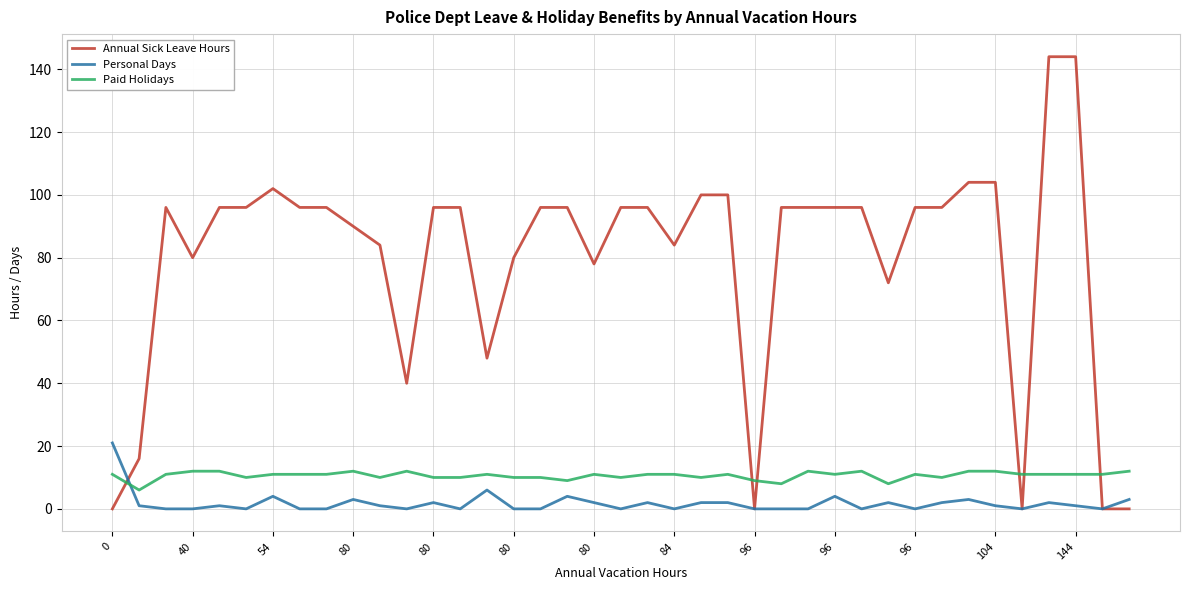

List the series in order of their peak value, lowest first.

Paid Holidays, Personal Days, Annual Sick Leave Hours